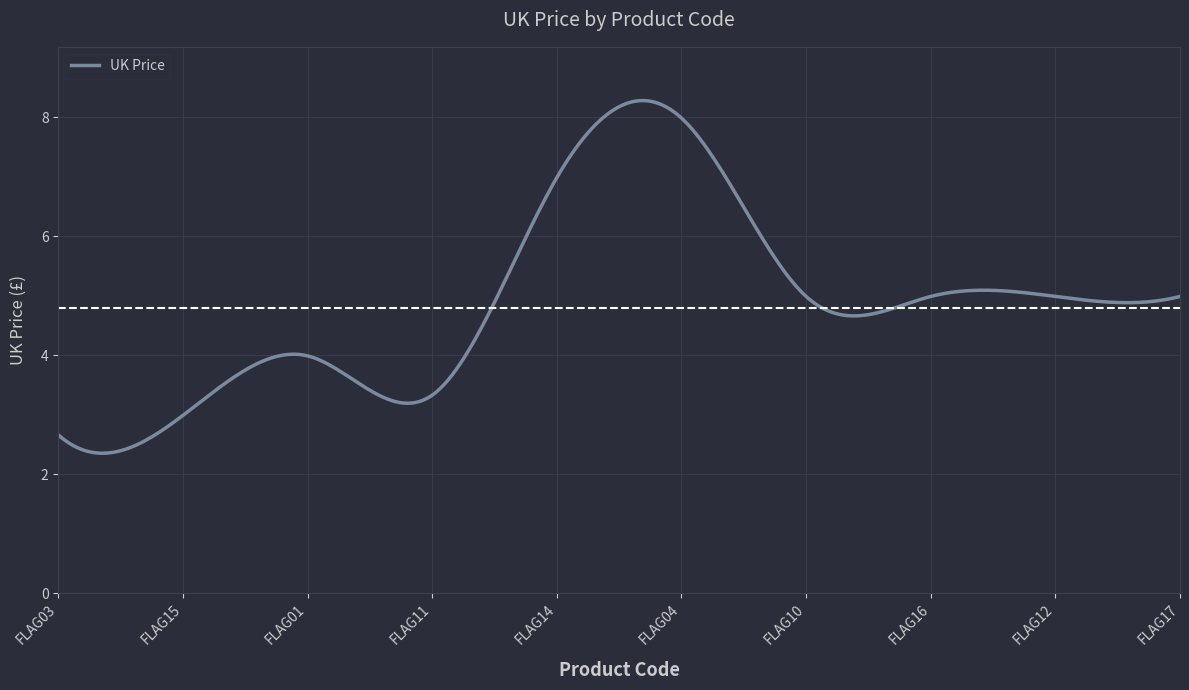

What is the greatest value displayed?

8.3